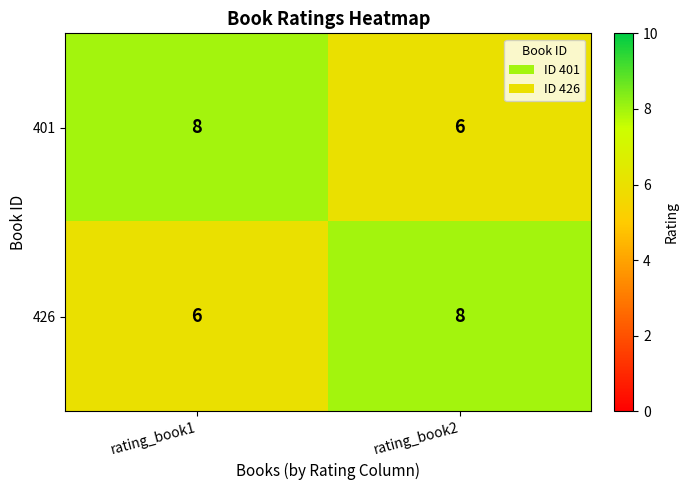

Reading right to left, transcribe all the data shown in this chart.

401: rating_book2=6	rating_book1=8
426: rating_book2=8	rating_book1=6